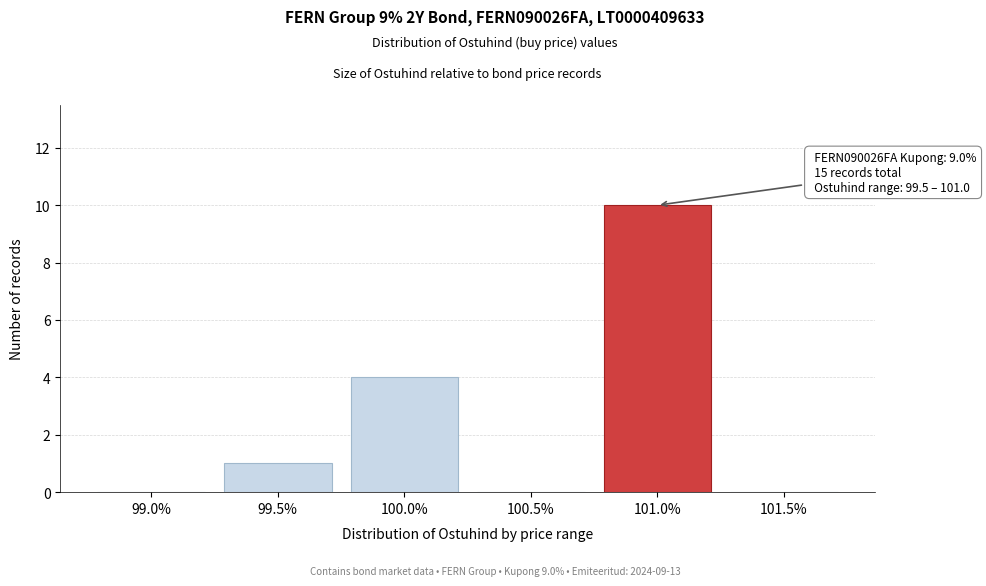

Reading right to left, transcribe all the data shown in this chart.

101.5%=0	101.0%=10	100.5%=0	100.0%=4	99.5%=1	99.0%=0